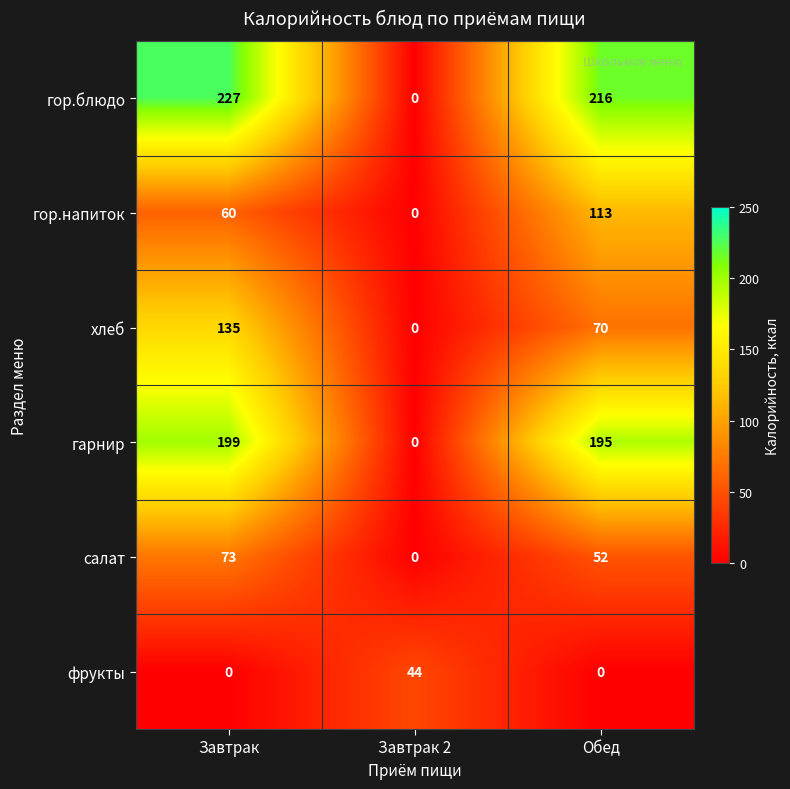

True or false: гор.напиток has a value of 203 at Обед.

False